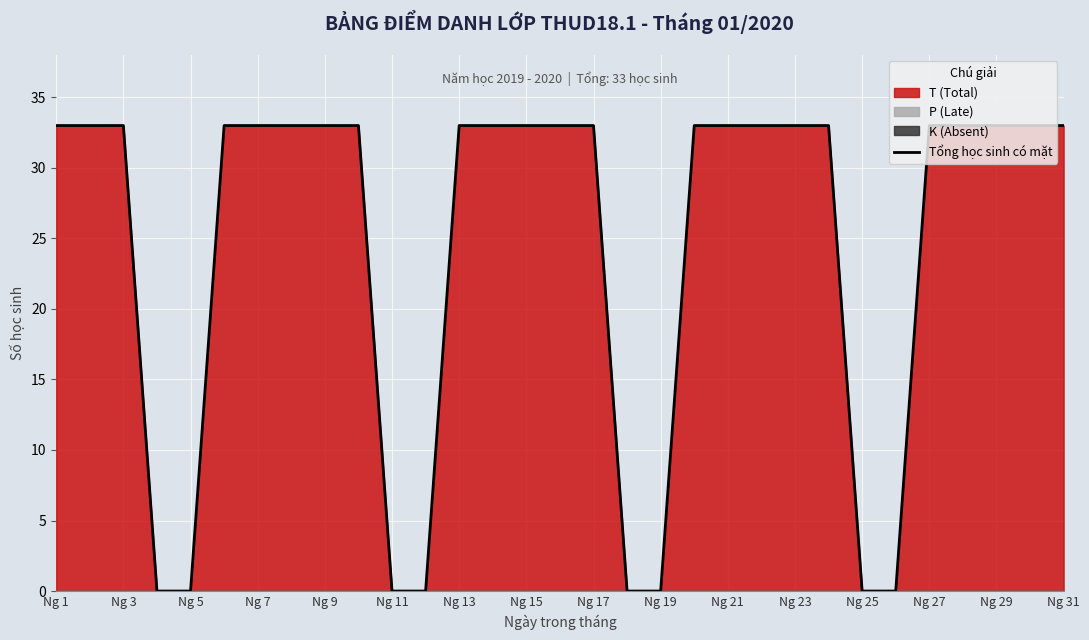

Is it true that Tổng học sinh có mặt equals 0 at Ng 19?

True